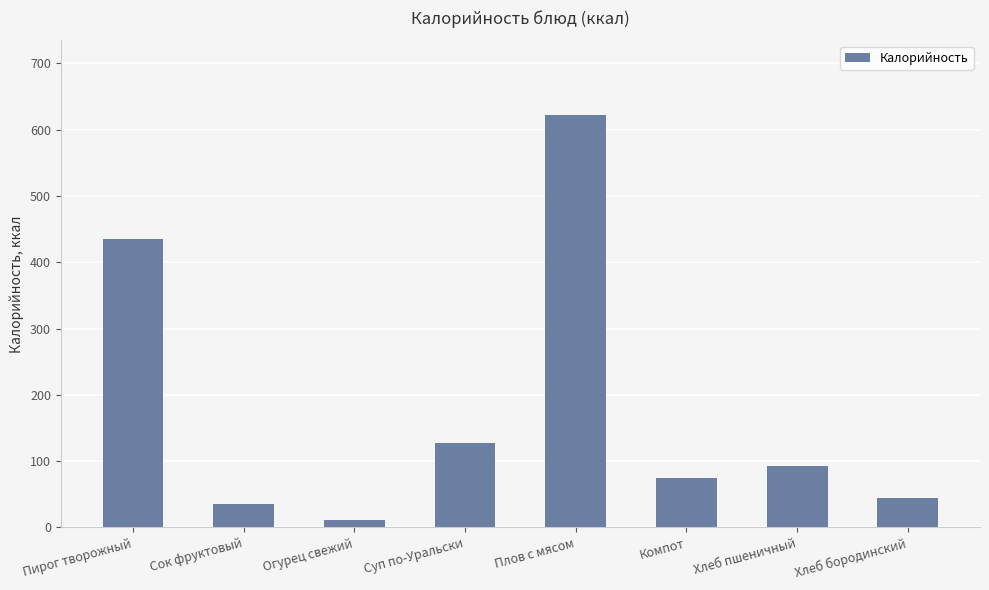

Approximately how many times larger is the value at Сок фруктовый compared to Огурец свежий?

3.3